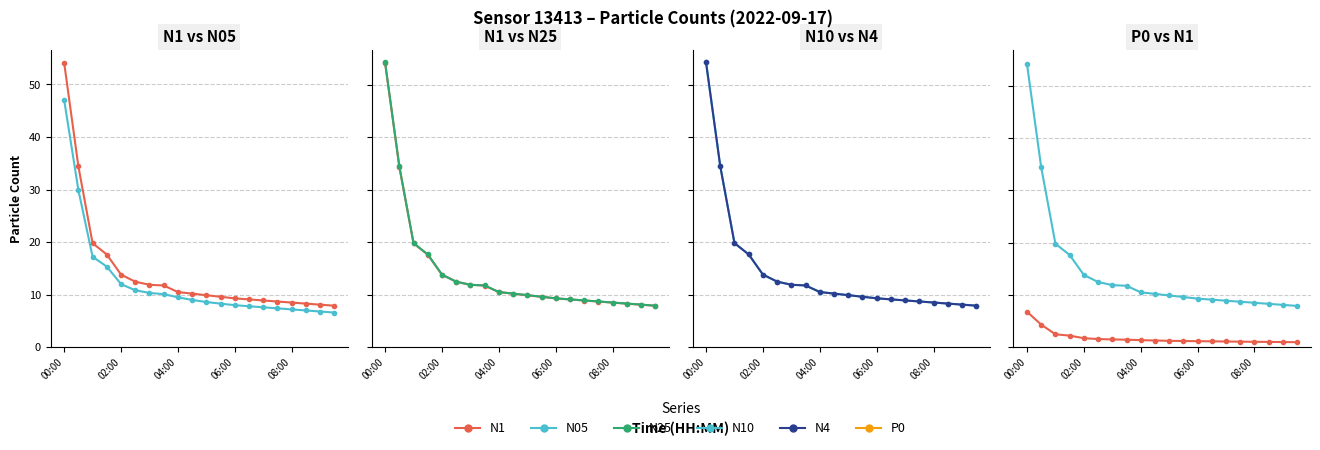

Which category has the highest value across all series?

00:00